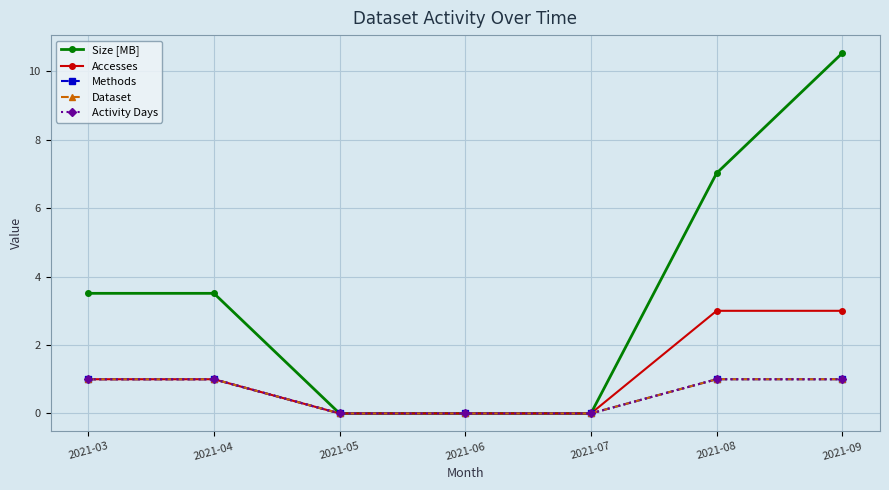

What is the maximum value for Activity Days?

1.0